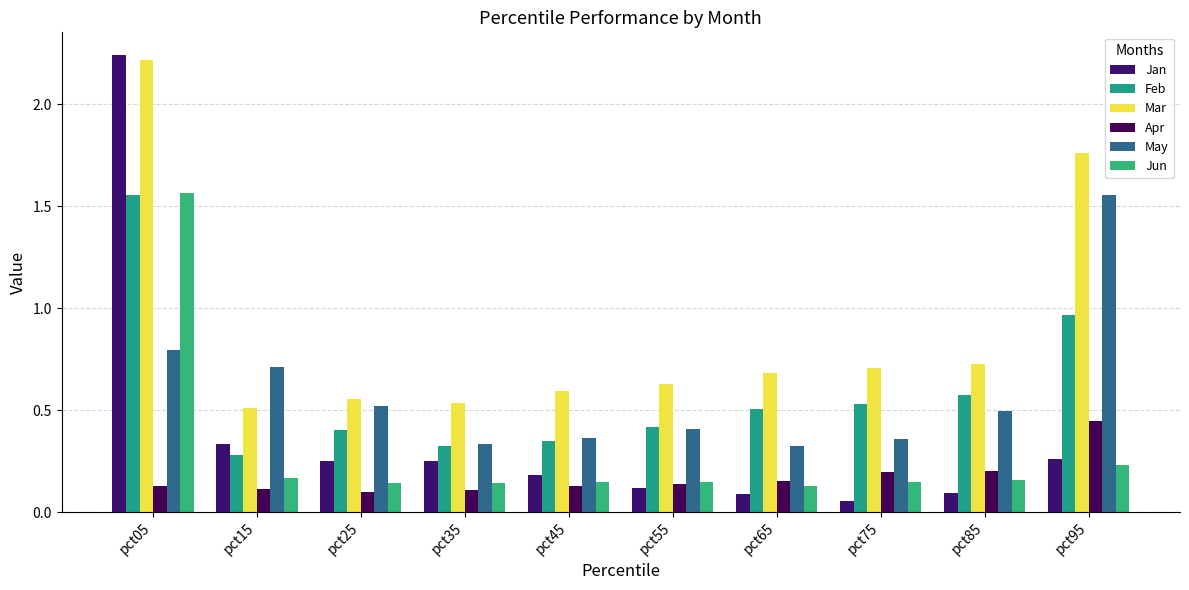

Which series has the largest total across all categories?

Mar